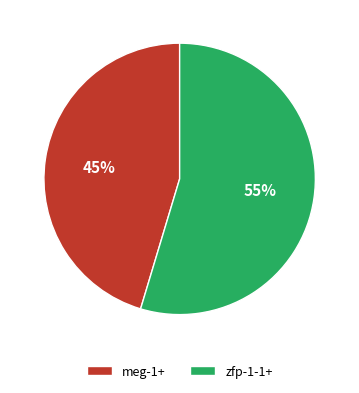

Approximately how many times larger is the value at meg-1+ compared to zfp-1-1+?

0.8